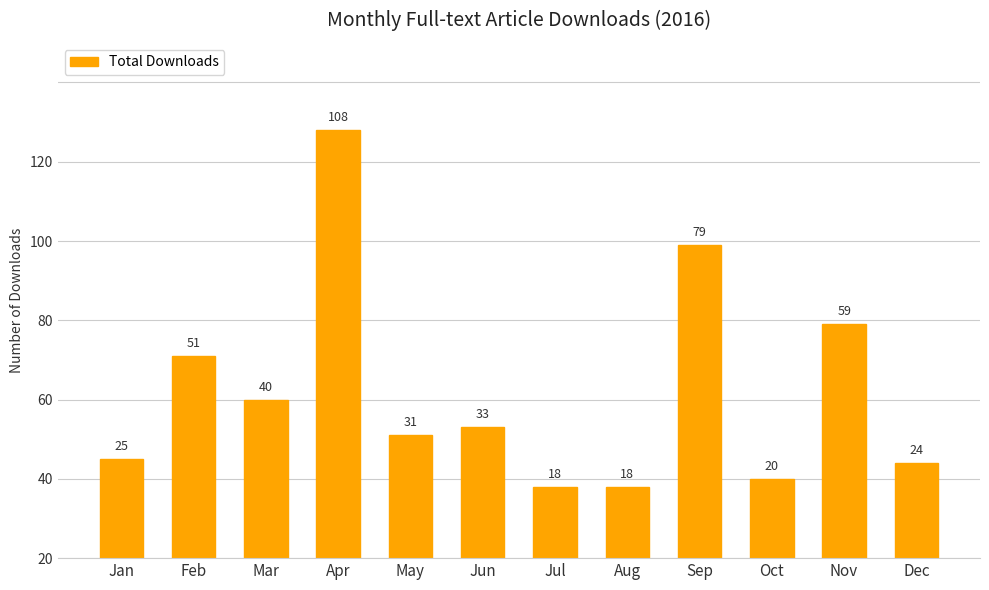

Are the bars horizontal?

No